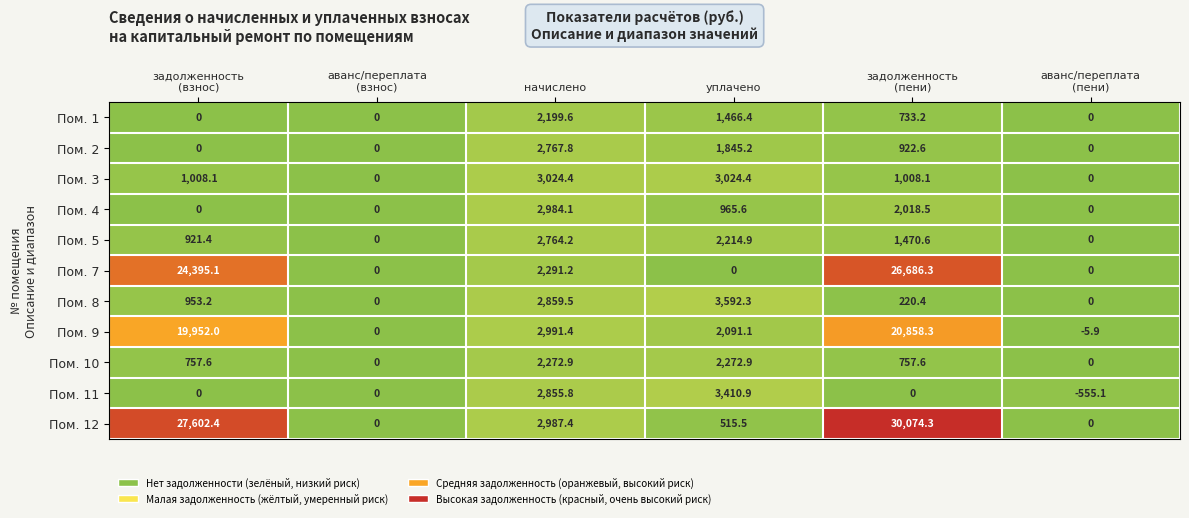

Which series has the largest total across all categories?

Пом. 12